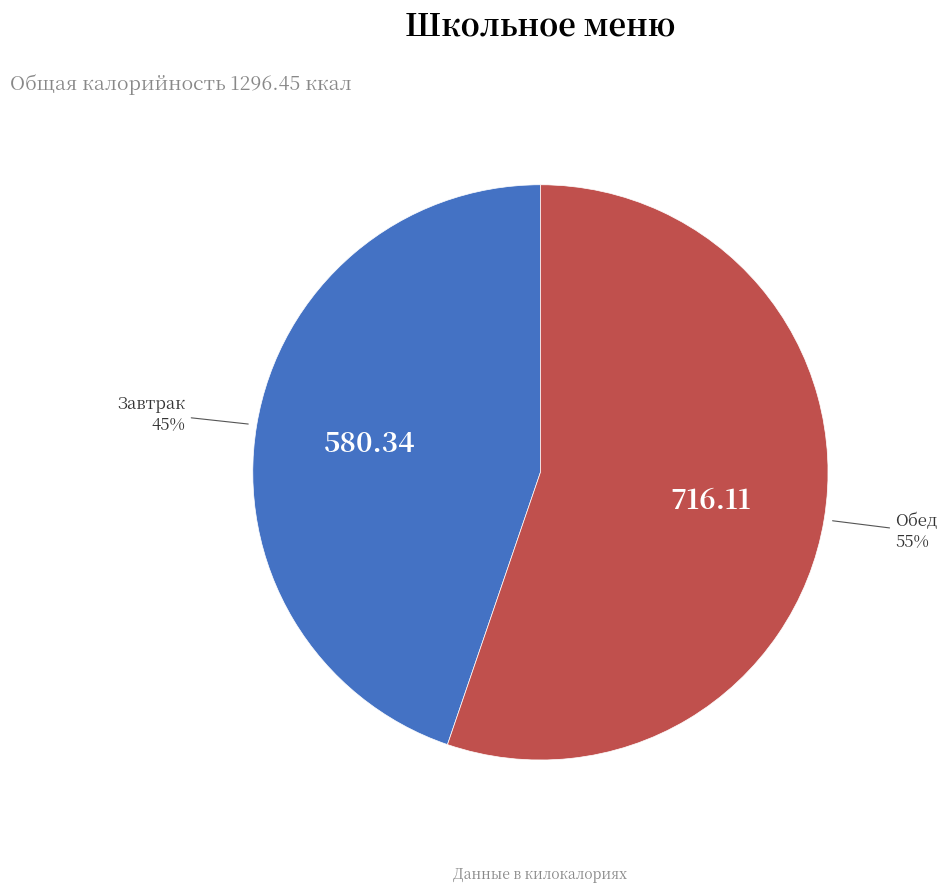

To the nearest percent, what is the average slice percentage?

50%